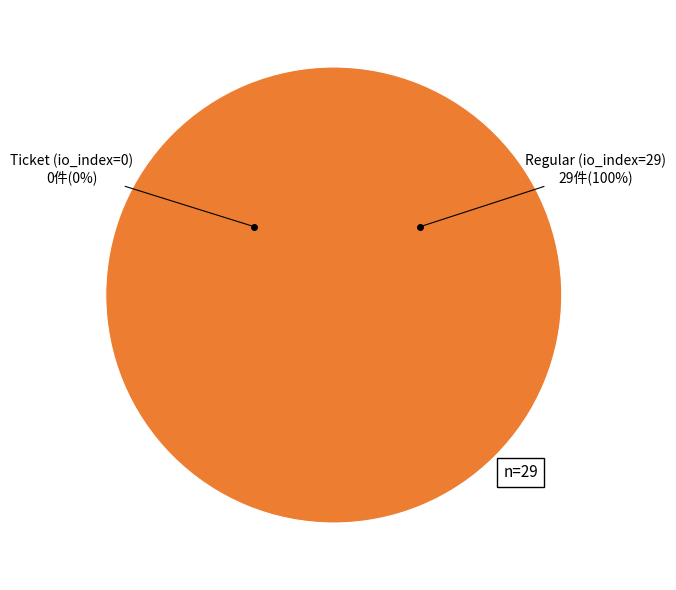

How many segments does this pie chart have?

2